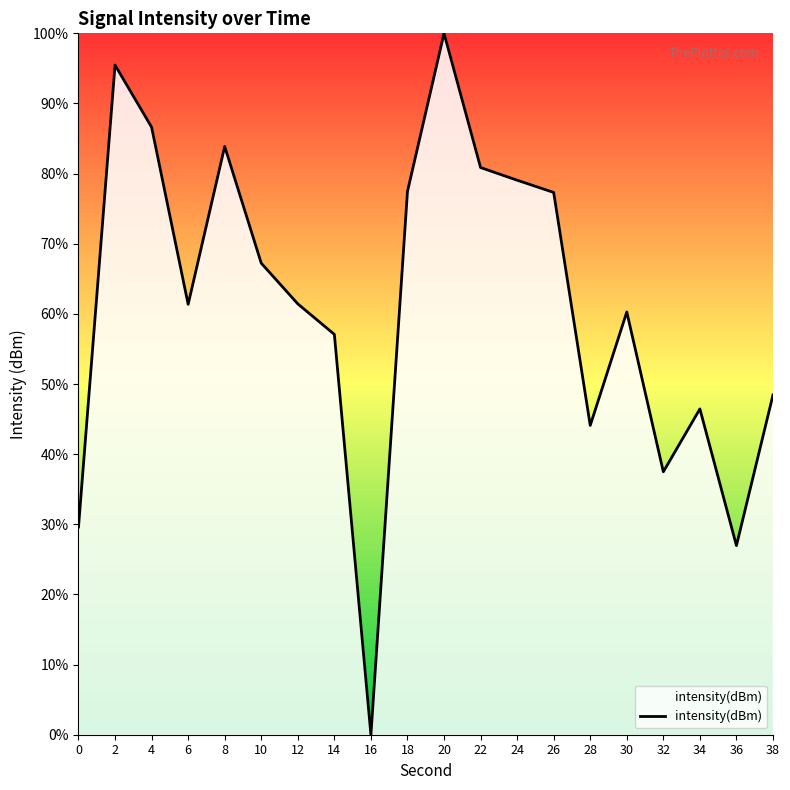

The value at 2 is 95.5. True or false?

True